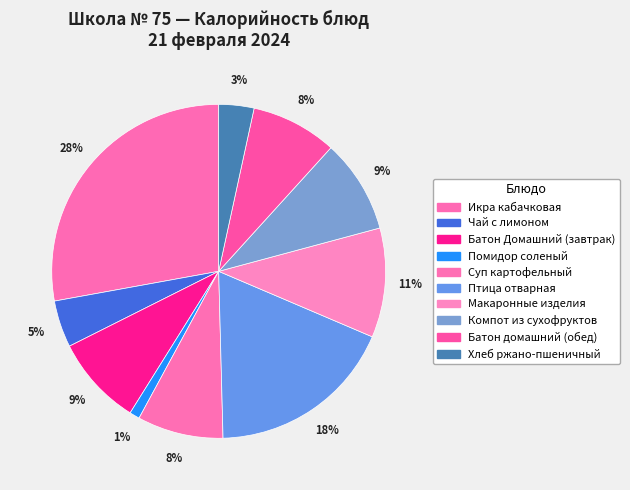

To the nearest percent, what is the difference between the largest and smallest slice percentages?

27%